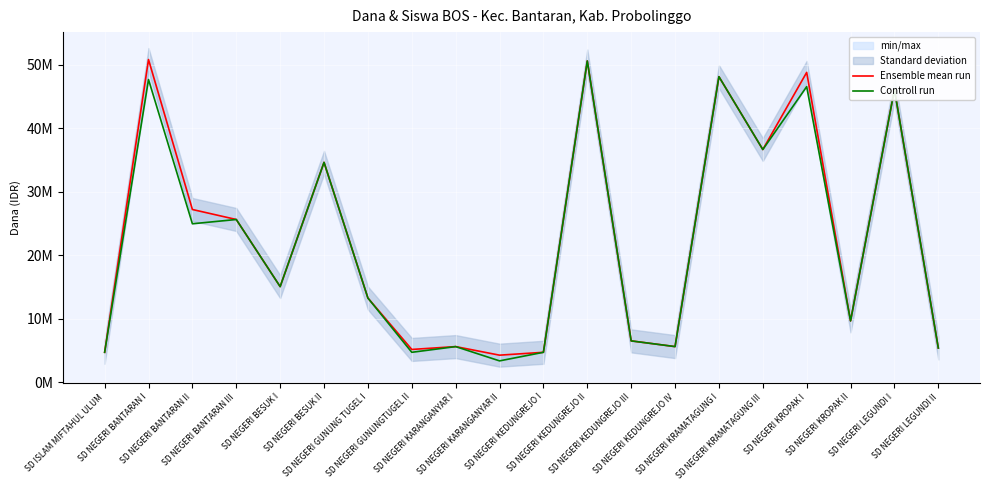

True or false: Ensemble mean run and Controll run intersect in this chart.

False